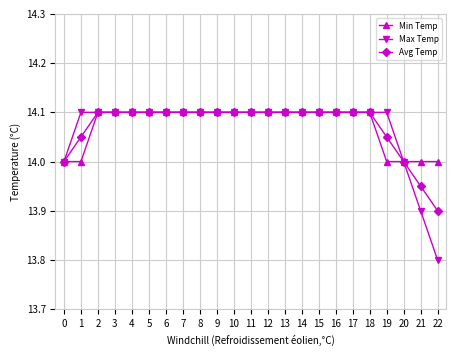

Count the Avg Temp values in the range 14 to 15.

21